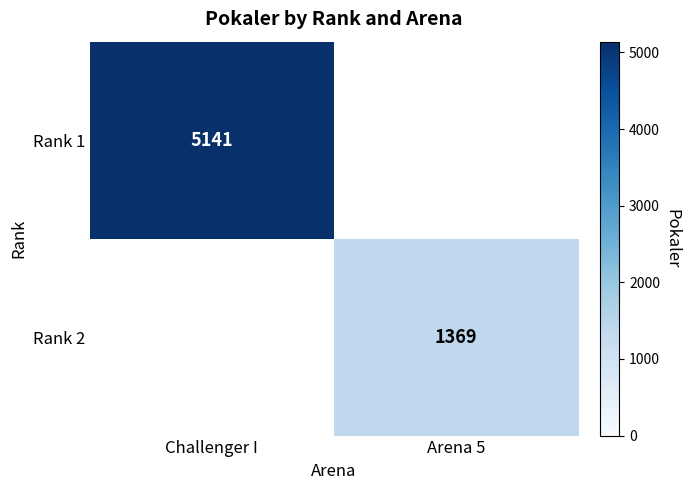

The Rank 2 series shows 1369 at Arena 5. True or false?

True